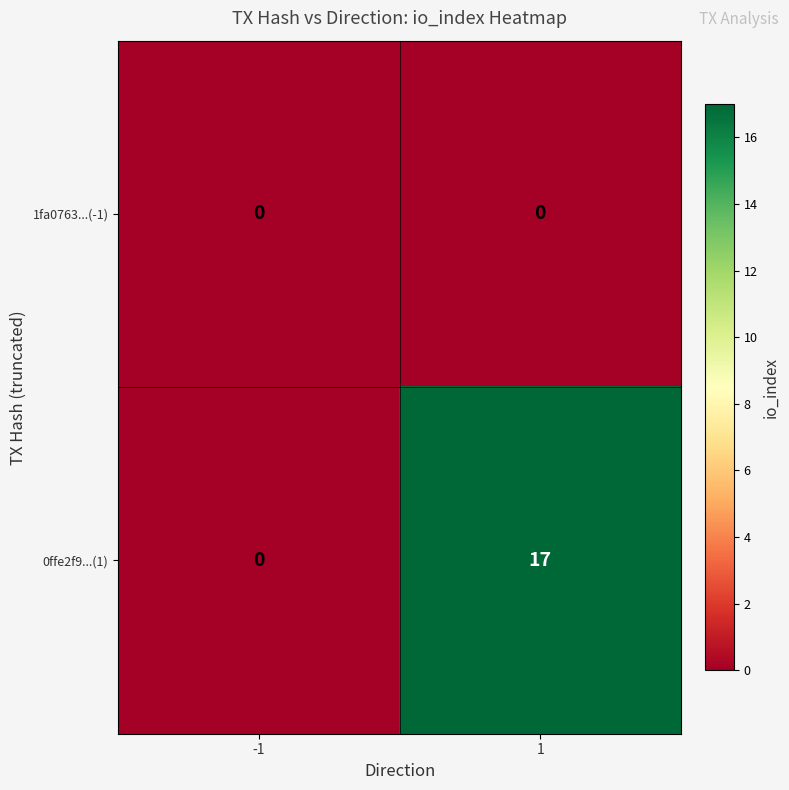

Which series has the largest range (max minus min)?

0ffe2f9...(1)